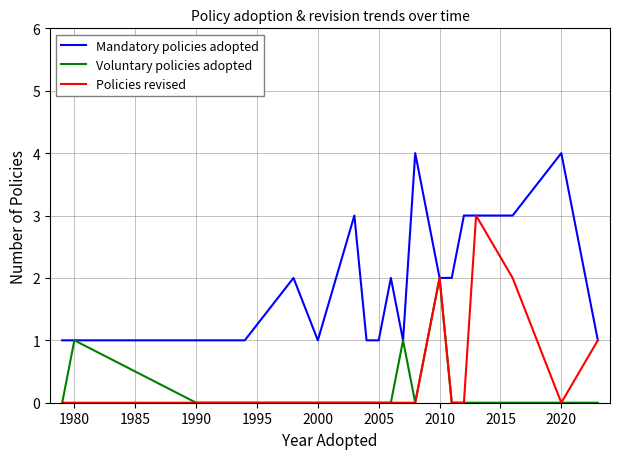

What is the greatest value displayed?

4